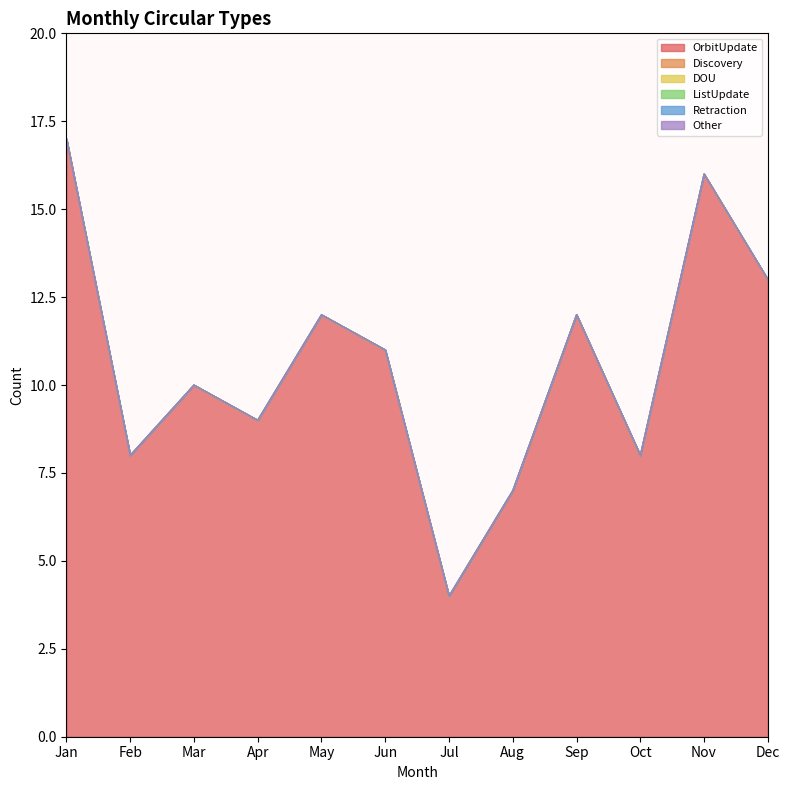

True or false: Retraction and OrbitUpdate intersect in this chart.

False